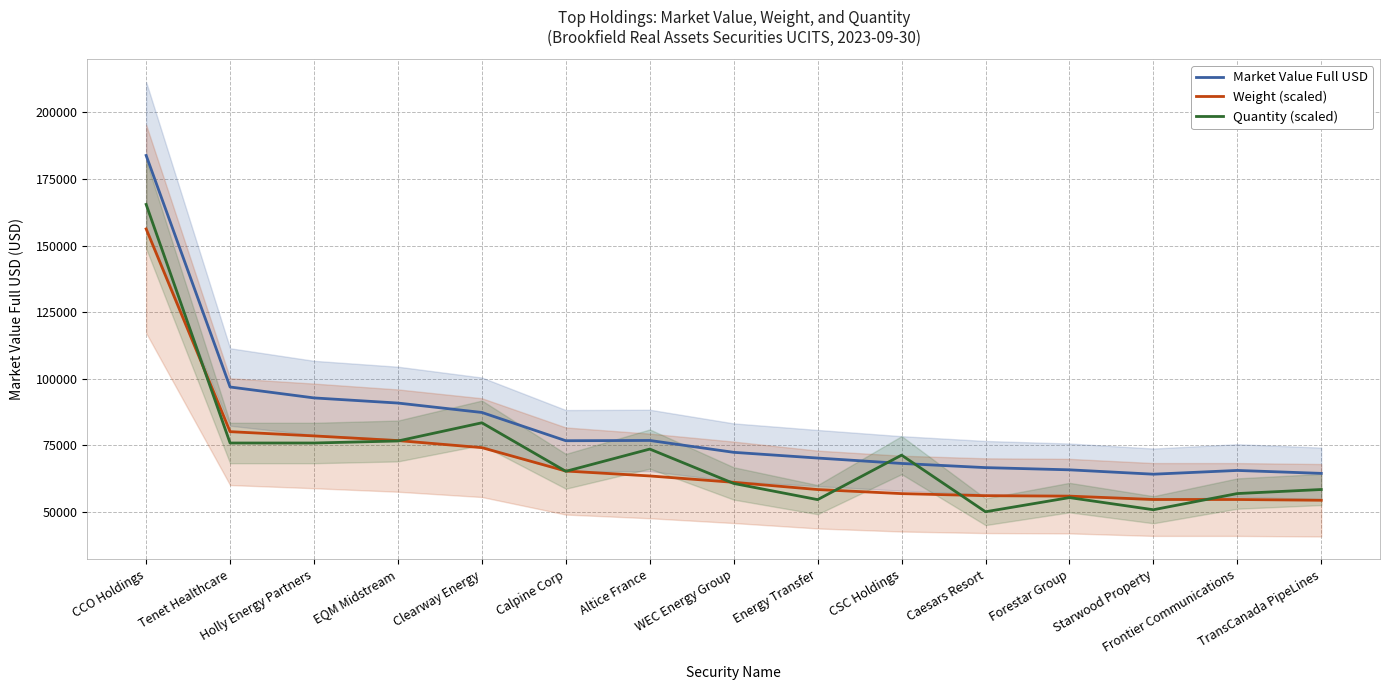

How many interior local peaks does the Quantity (scaled) series have?

4